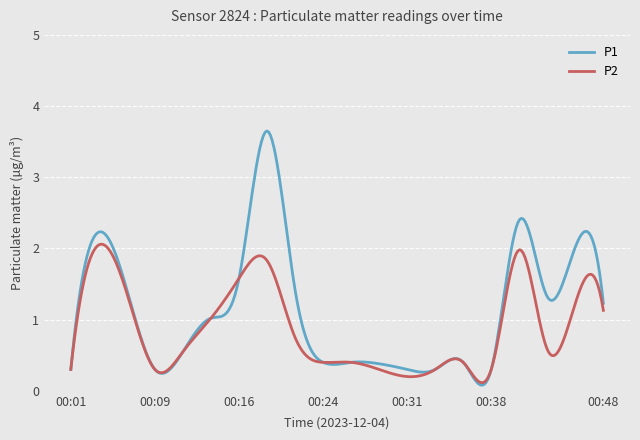

What is the average value of the P1 series?

1.1